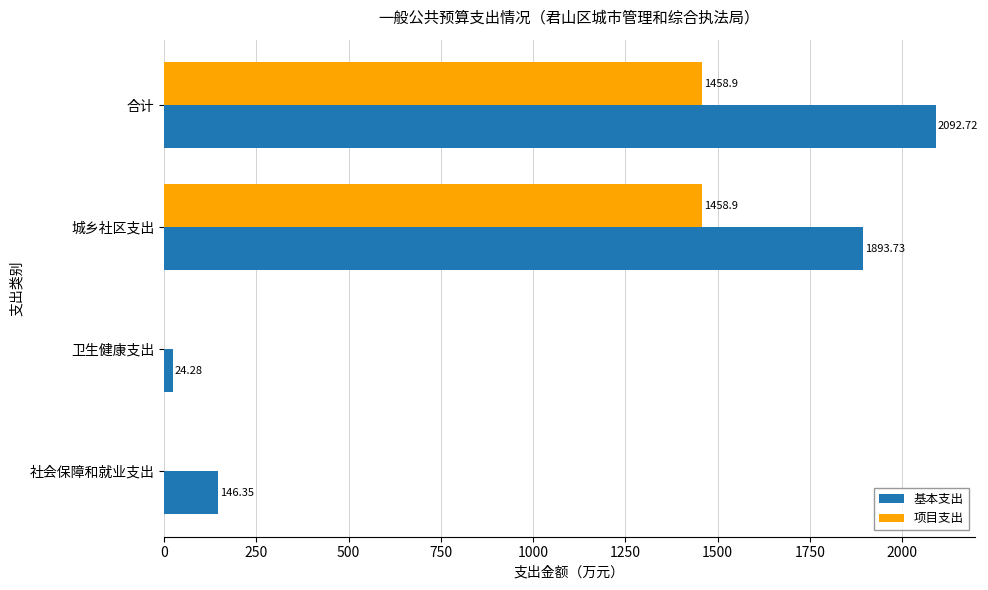

Which series has the largest total across all categories?

基本支出